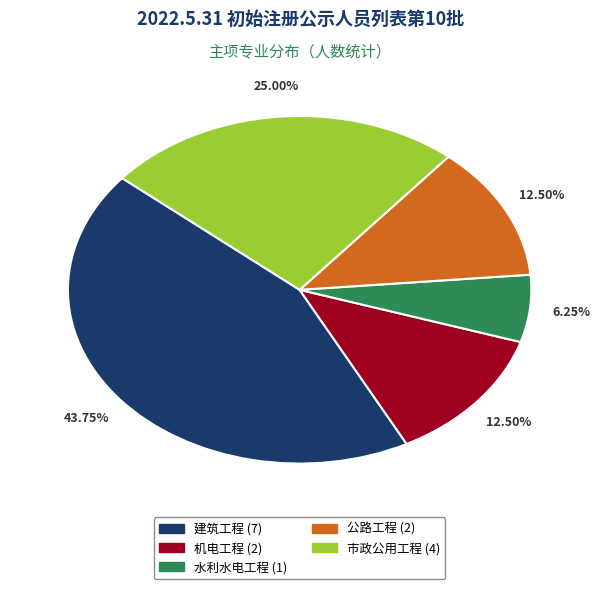

Is there any slice that represents more than half of the pie?

No